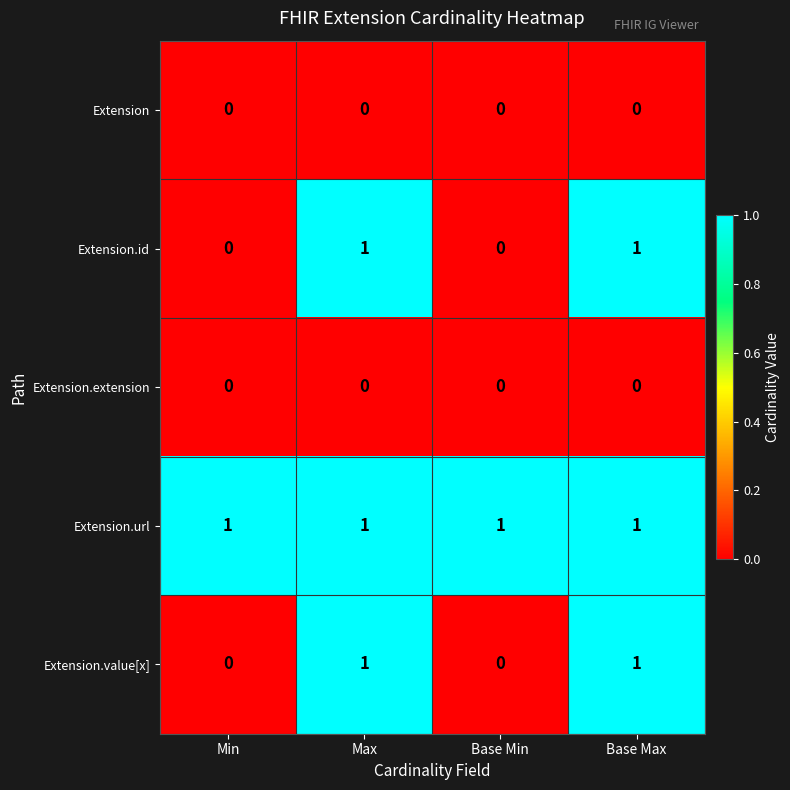

What is the total value across all series at Min?

1